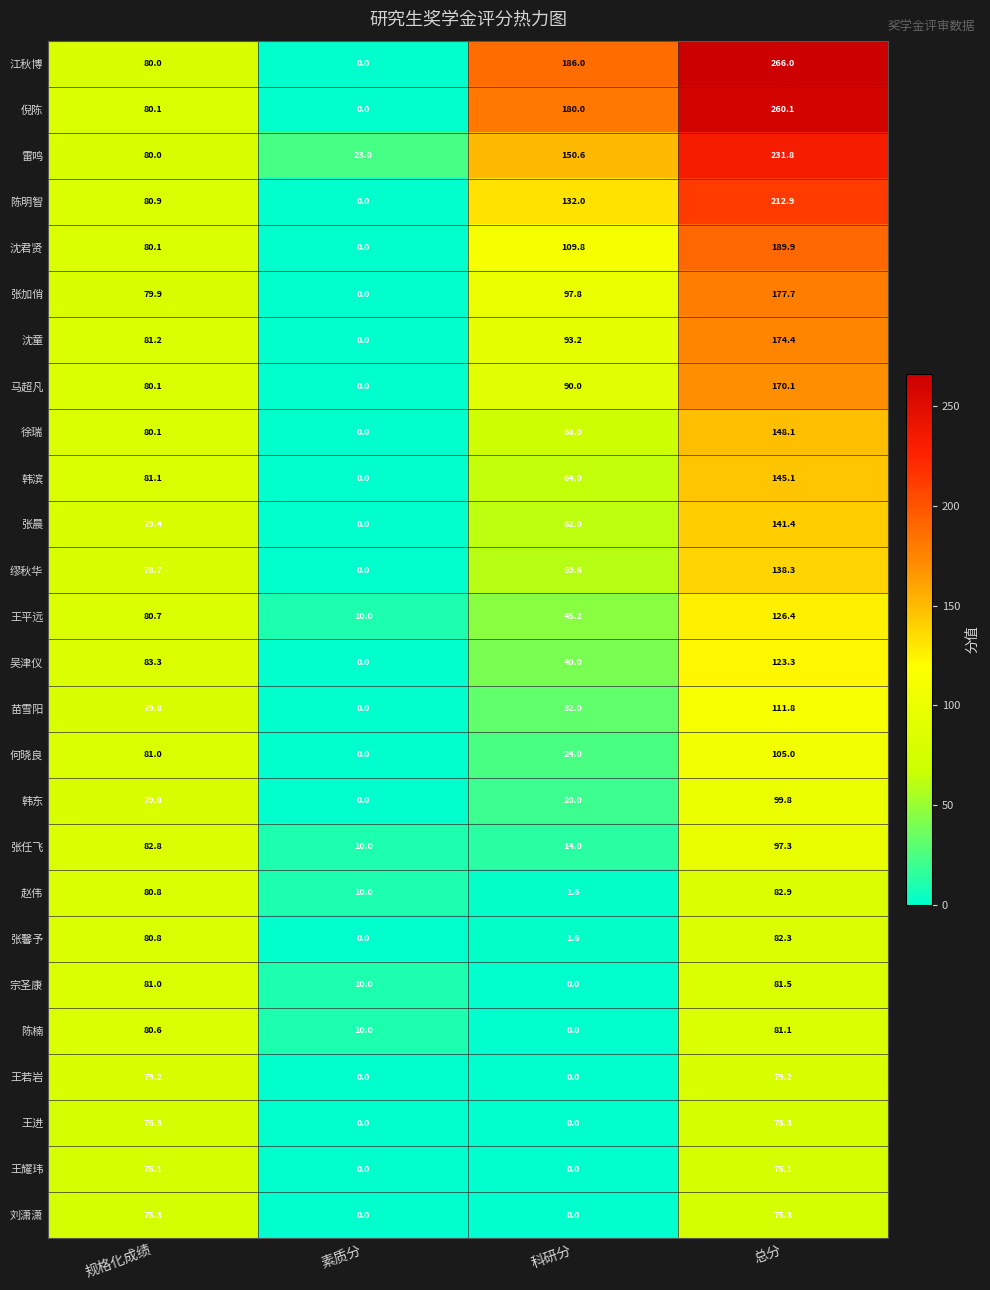

Is it true that 张加俏 equals 108.3 at 素质分?

False